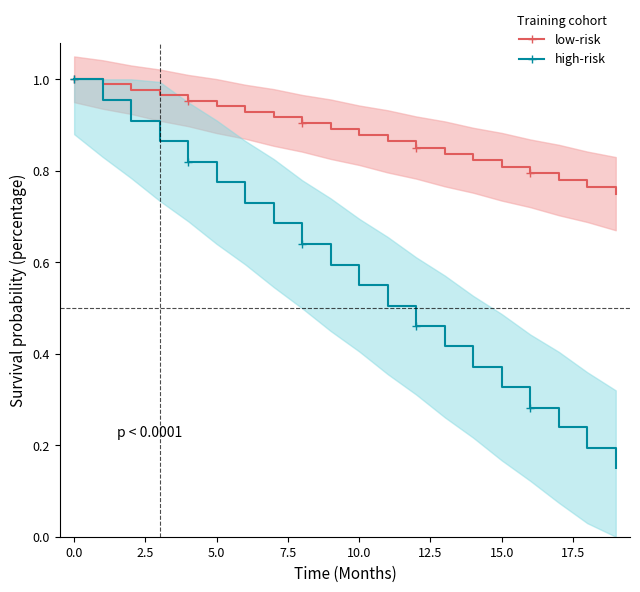

Reading left to right, what are all the values shown in this chart?

low-risk: 1.0	1.0	1.0	1.0	1.0	0.9	0.9	0.9	0.9	0.9	0.9	0.9	0.9	0.8	0.8	0.8	0.8	0.8	0.8	0.8
high-risk: 1.0	1.0	0.9	0.9	0.8	0.8	0.7	0.7	0.6	0.6	0.6	0.5	0.5	0.4	0.4	0.3	0.3	0.2	0.2	0.2